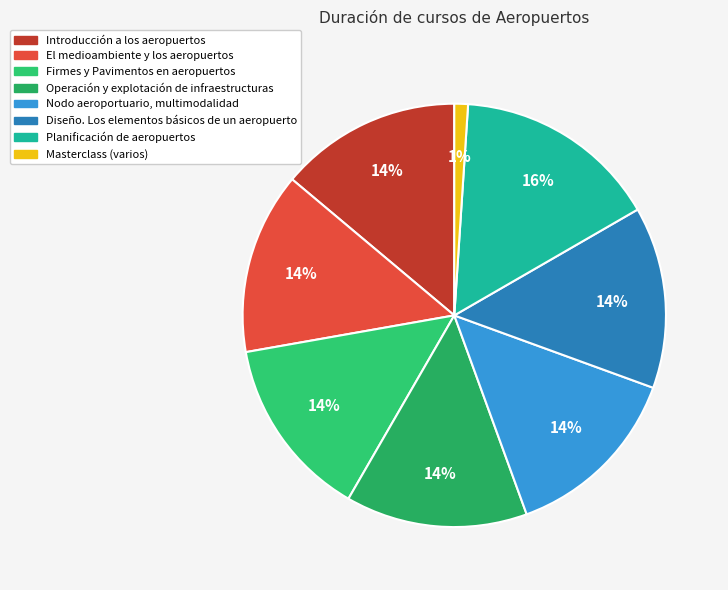

How many slices are in this pie chart?

8